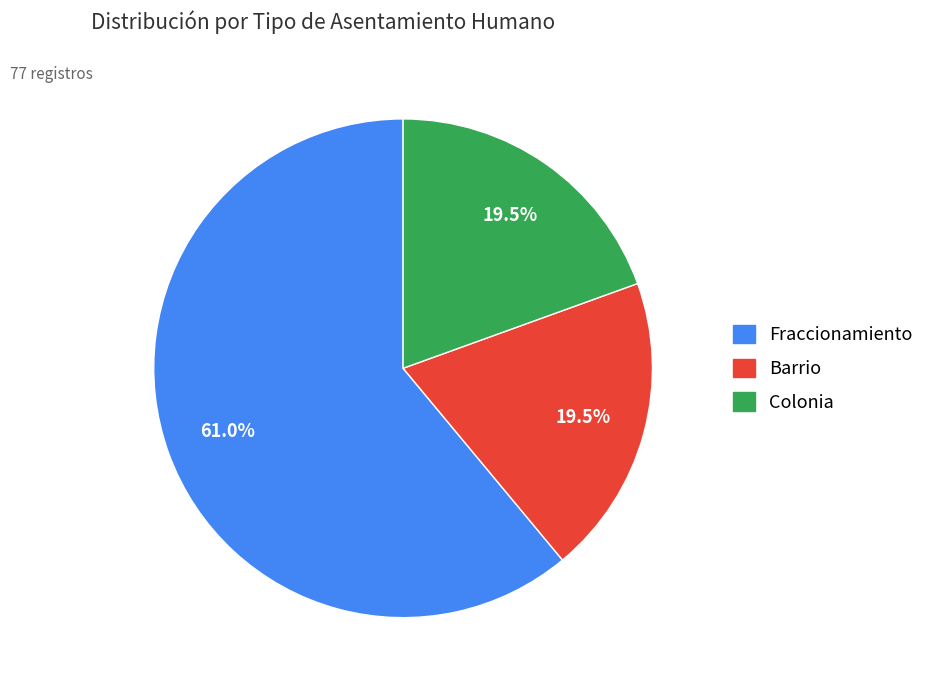

Does any single category account for the majority?

Yes